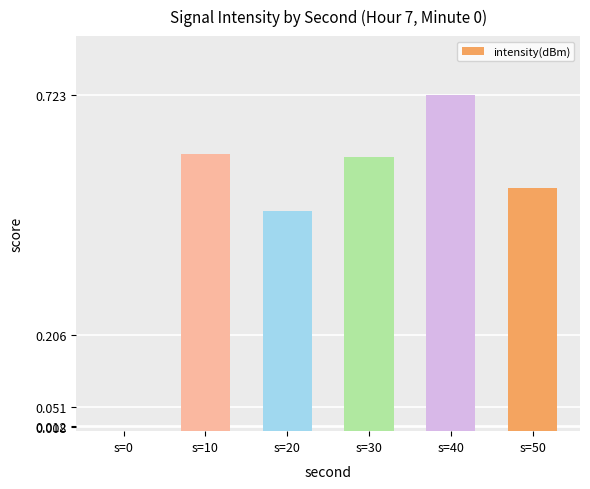

True or false: the data shows 1.0 at s=10.

False